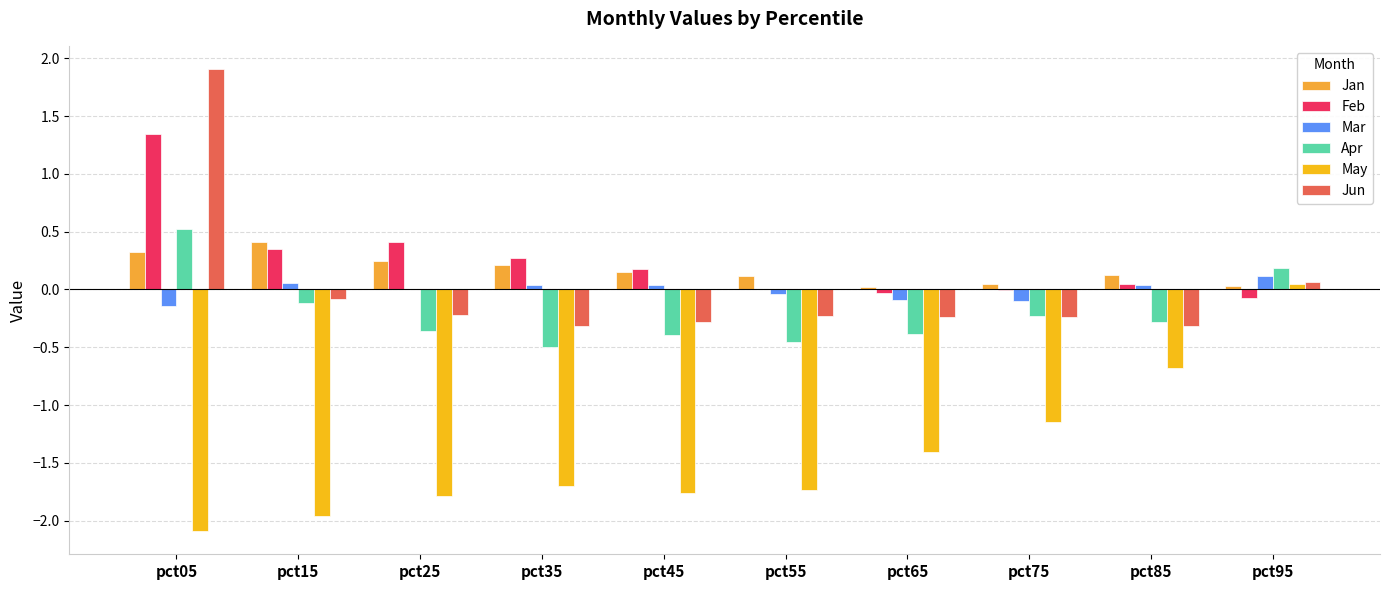

At which label does Mar first exceed 0?

pct15